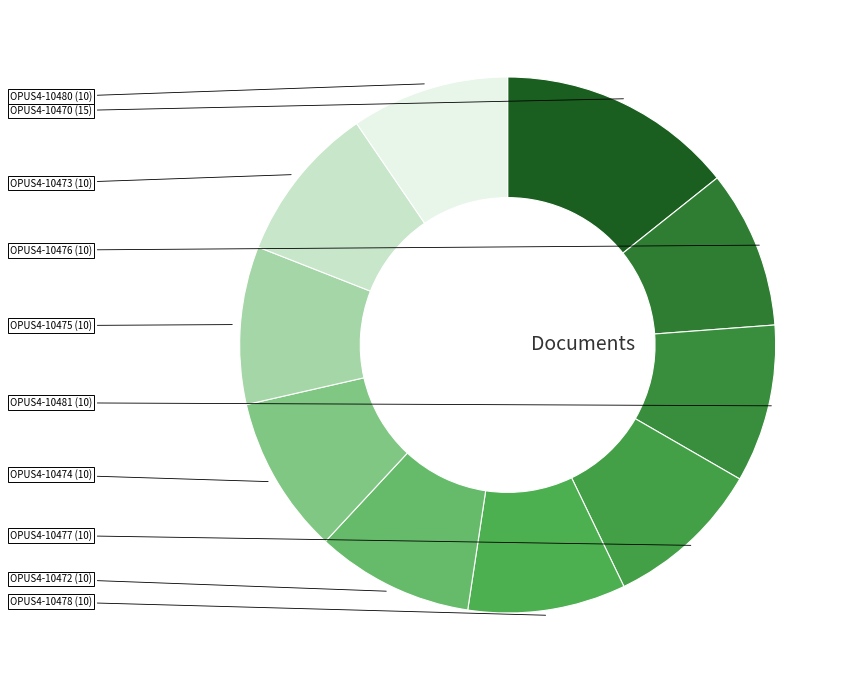

How many slices are in this pie chart?

10